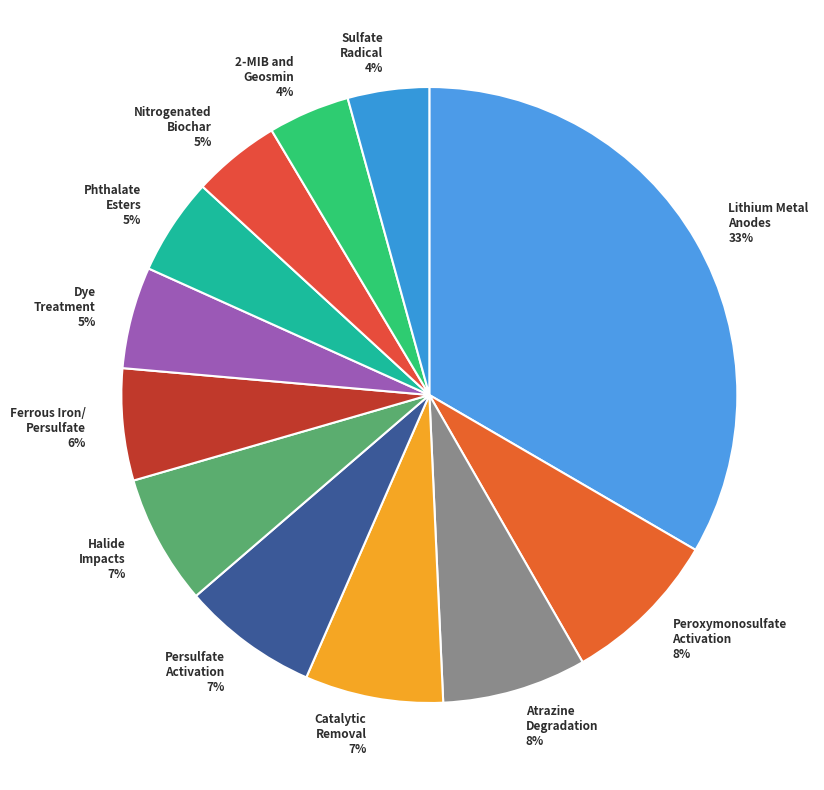

To the nearest percent, what is the difference between the largest and smallest slice percentages?

29%